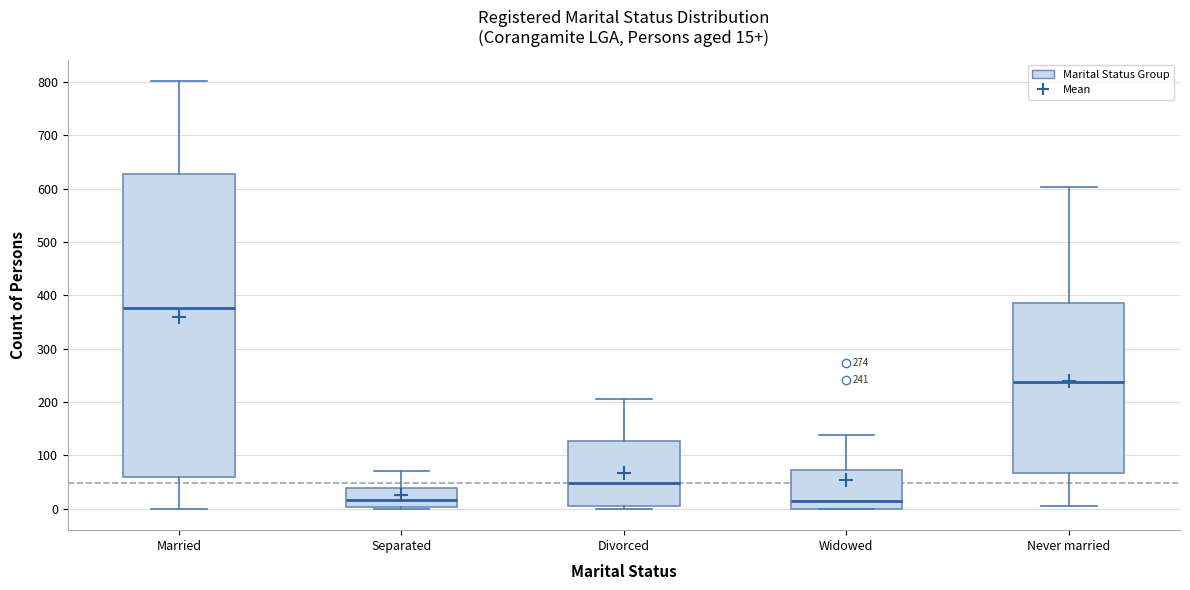

Which box has the highest median line?

Married